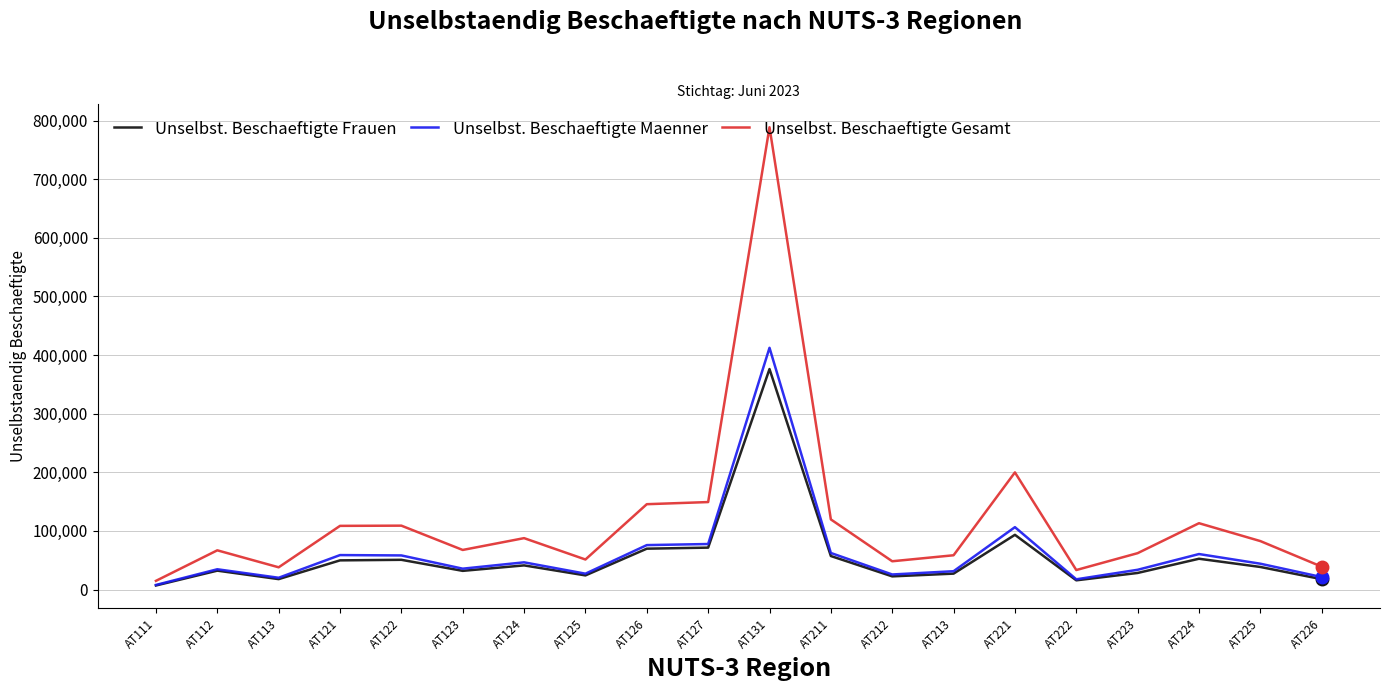

Does the chart display data point markers on the line(s)?

No